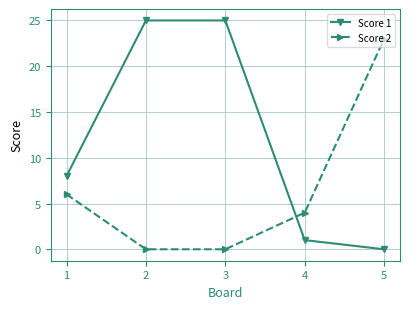

What is the difference between the highest and lowest values at 1?

2